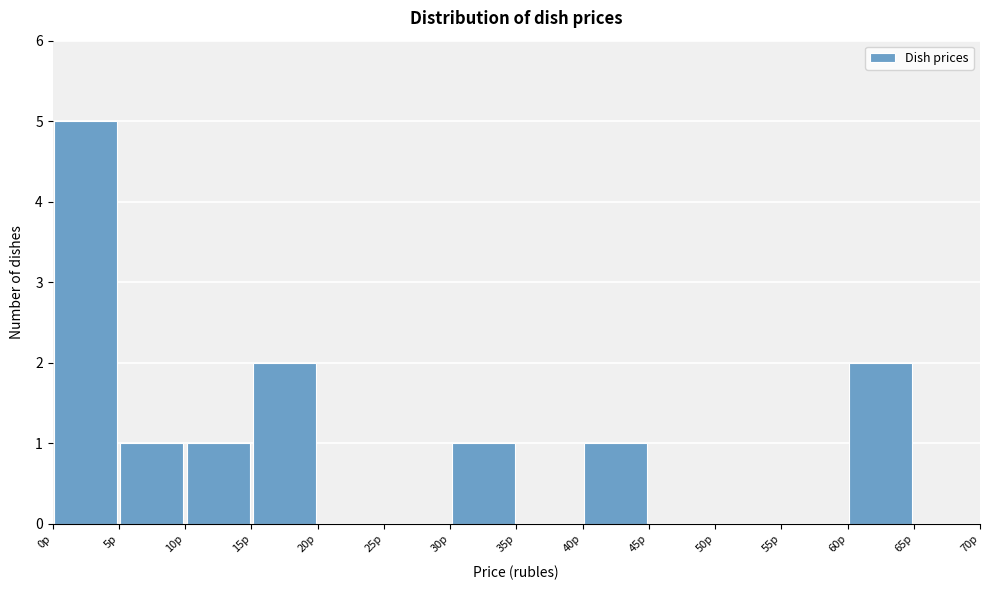

Which range on the x-axis has the tallest bar?

0 to 5